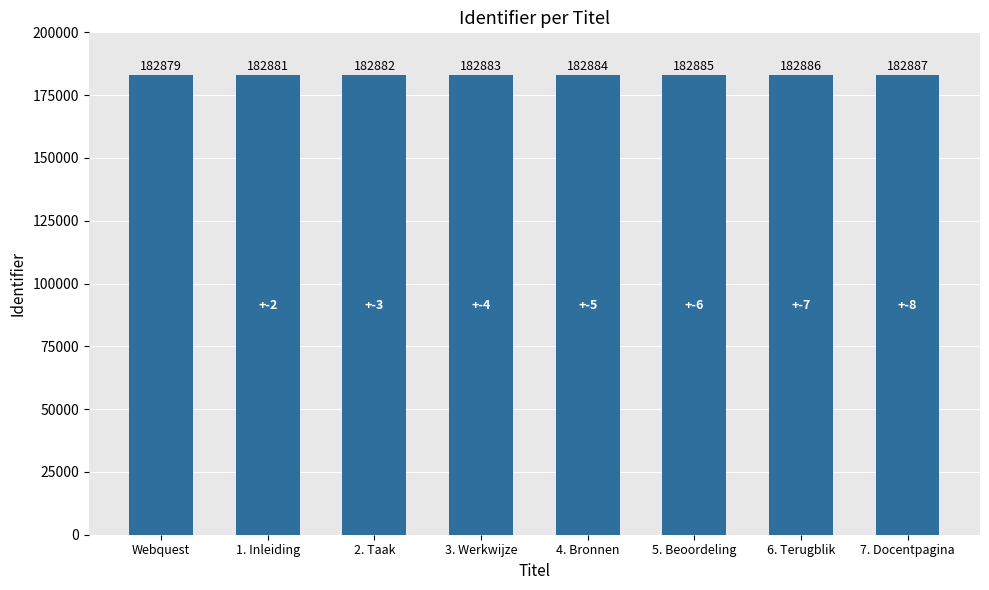

What position from the right is 4. Bronnen?

4